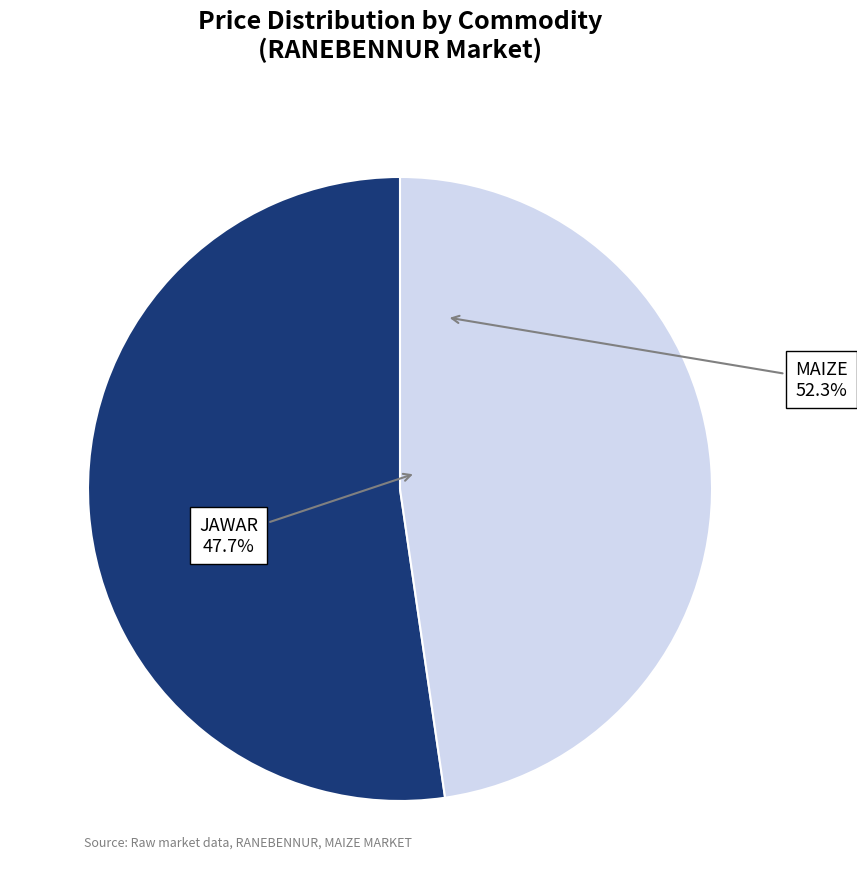

To the nearest percent, what is the combined percentage of MAIZE and JAWAR?

100%